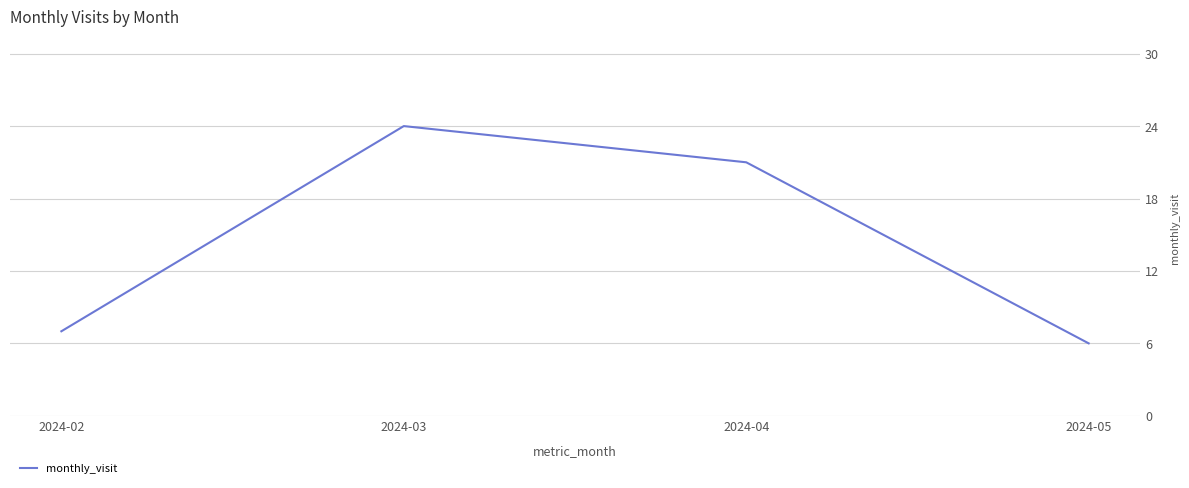

Reading right to left, extract all data points from this chart.

2024-05=6	2024-04=21	2024-03=24	2024-02=7